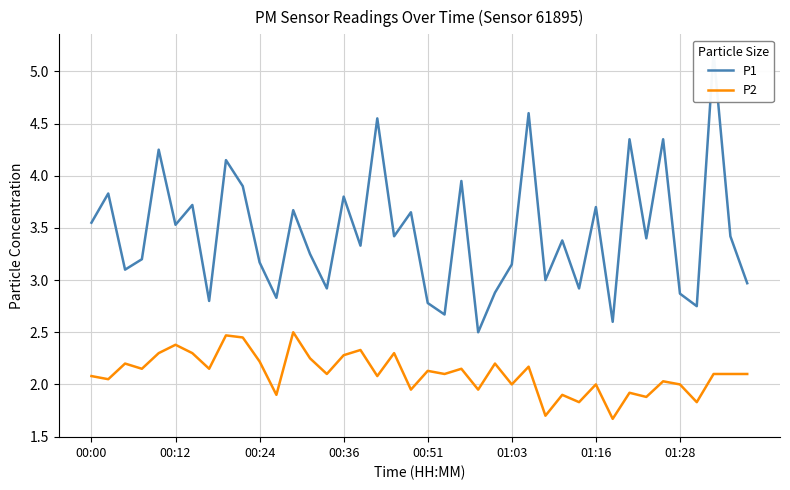

How many data points does each series have?

40